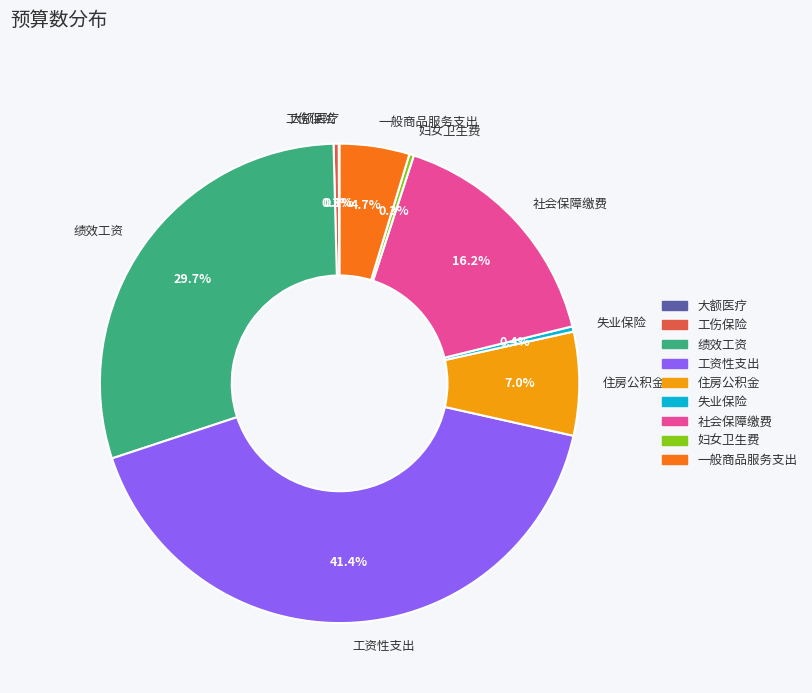

Which slice is the largest?

工资性支出